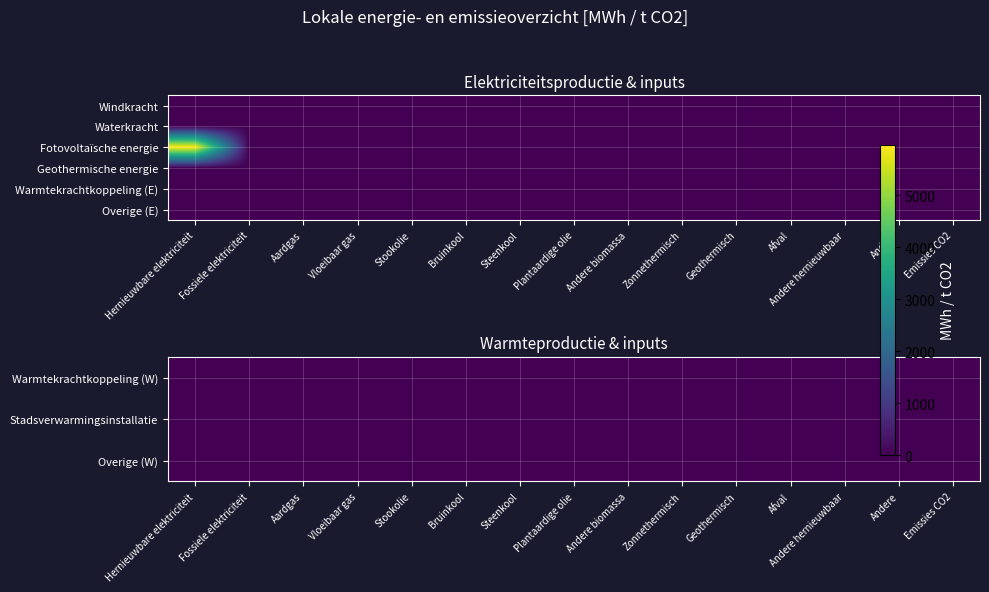

What is the greatest value displayed?

5971.6